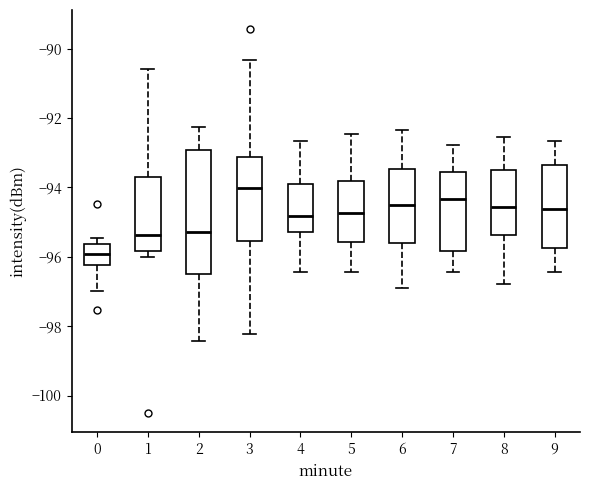

Where does the lower whisker of the box at x = 8 end on the y-axis? The values are not printed on the chart, so give them approximately, as read against the axis.

-96.8